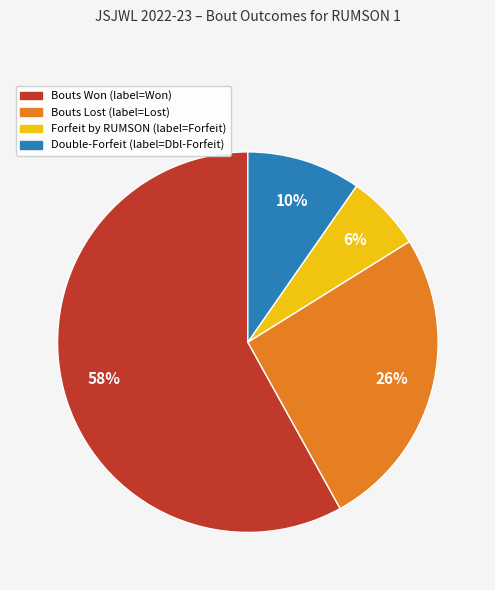

Is there any slice that represents more than half of the pie?

Yes